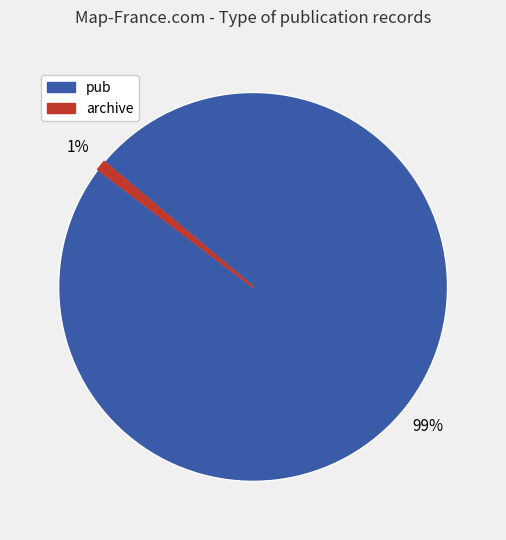

Between pub and archive, which is larger?

pub